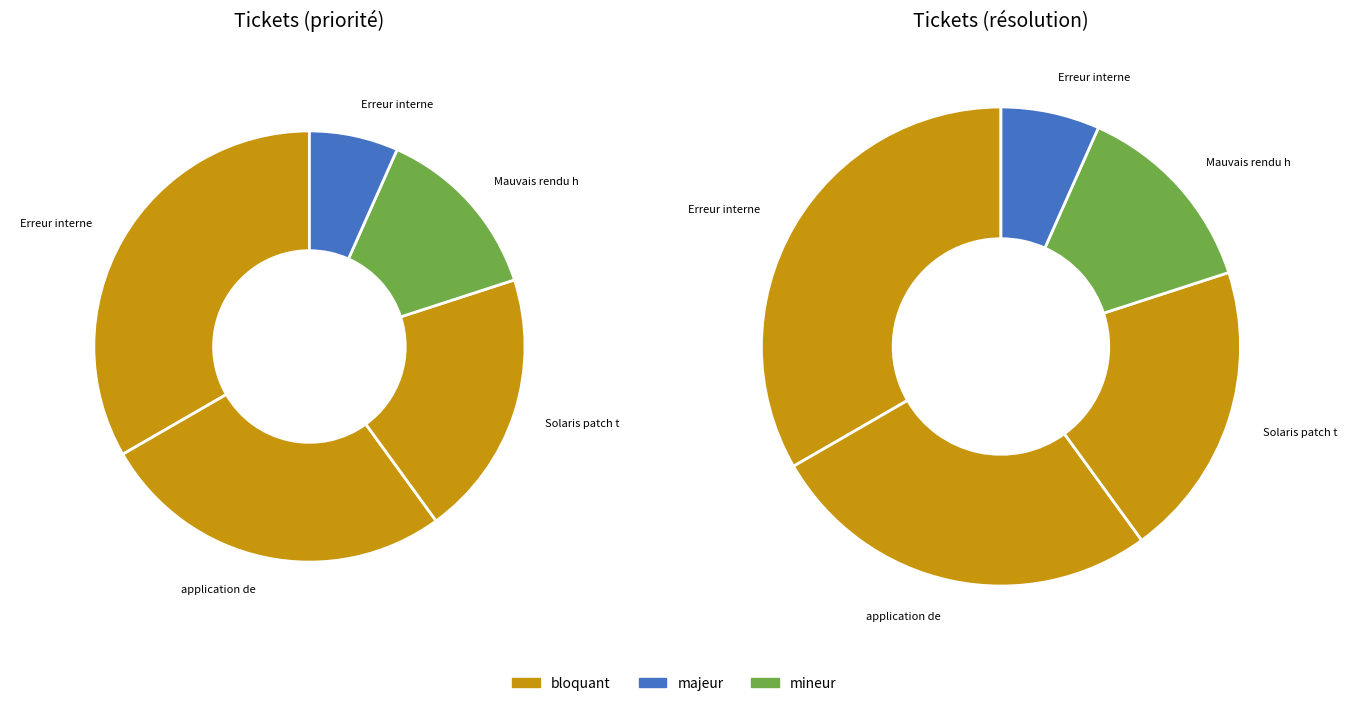

How many slices are in this pie chart?

5